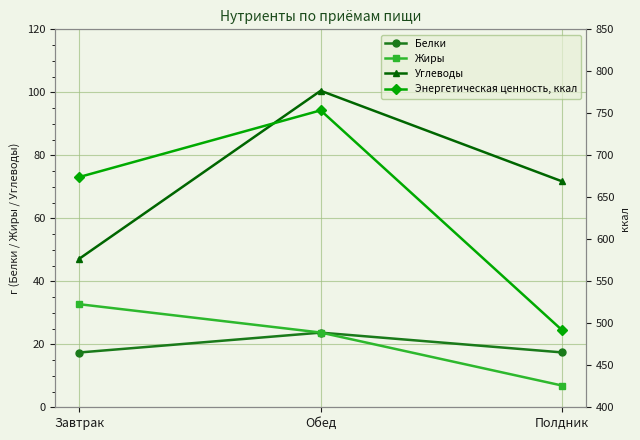

Reading right to left, list all the values displayed in this chart.

Белки: Полдник=17.4	Обед=23.7	Завтрак=17.4
Жиры: Полдник=6.9	Обед=23.7	Завтрак=32.7
Углеводы: Полдник=71.7	Обед=100.5	Завтрак=47.1
Энергетическая ценность, ккал: Полдник=491.8	Обед=753.5	Завтрак=674.1